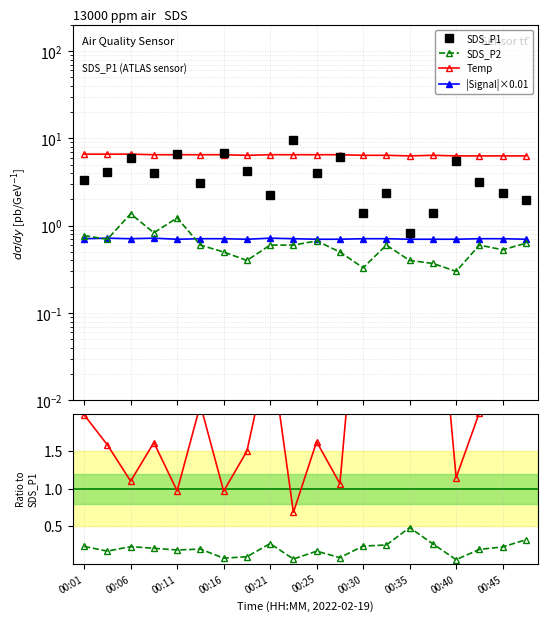

True or false: |Signal|×0.01 and Temp intersect in this chart.

False